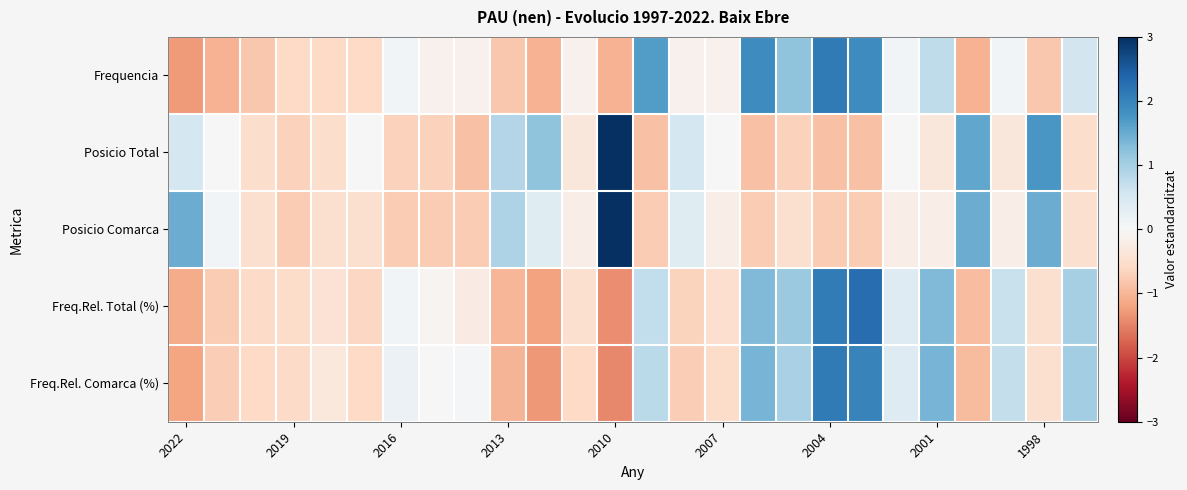

Which series has the widest spread of values?

Posicio Comarca